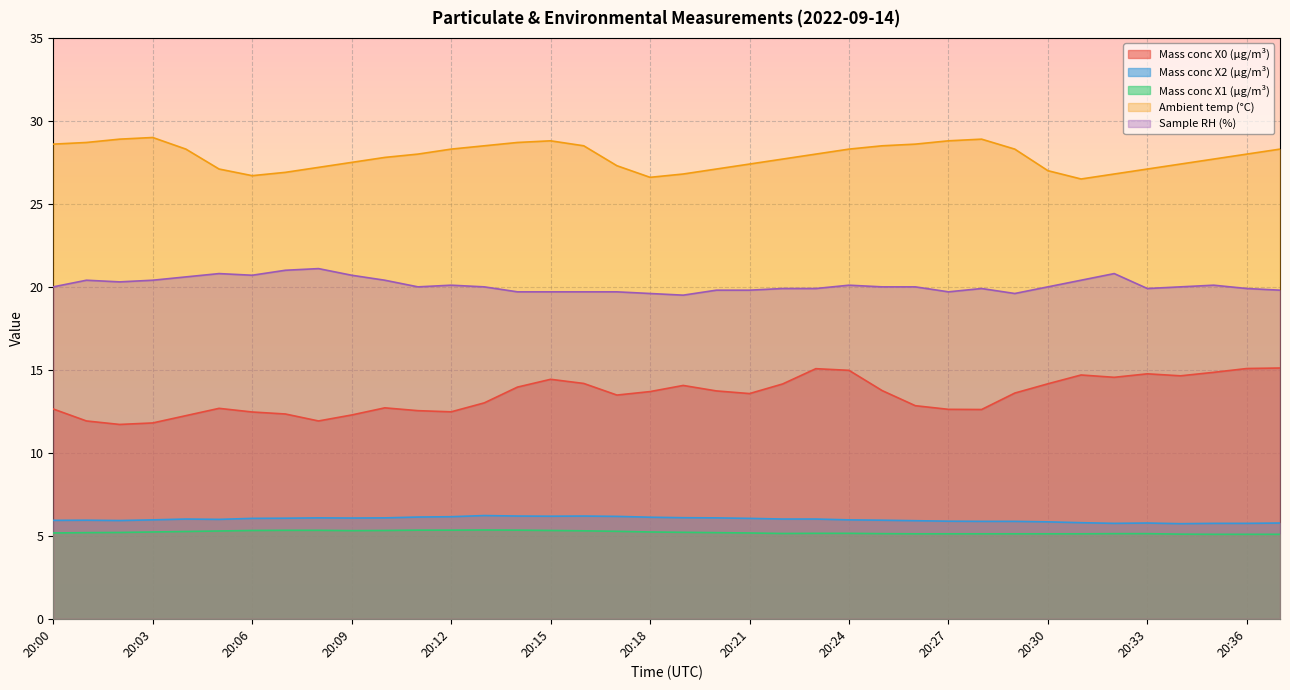

How many interior local peaks does the Ambient temp (°C) series have?

3